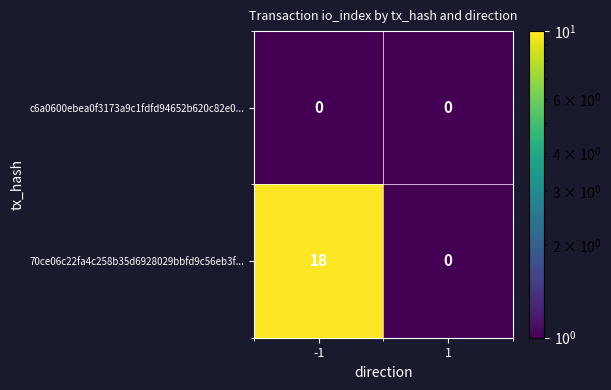

At how many categories does at least one series exceed 5?

1